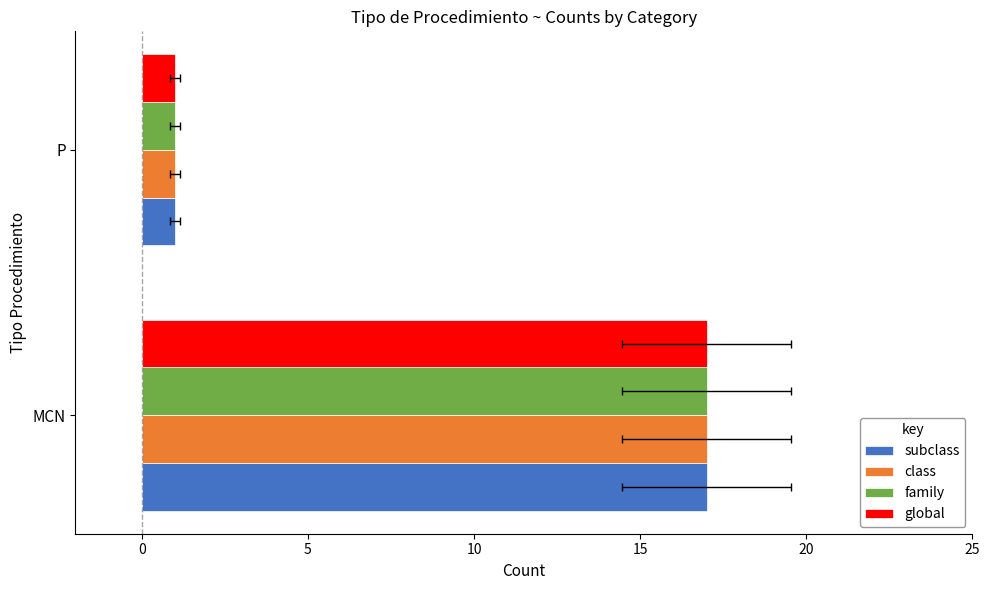

True or false: class has a value of 1 at P.

True